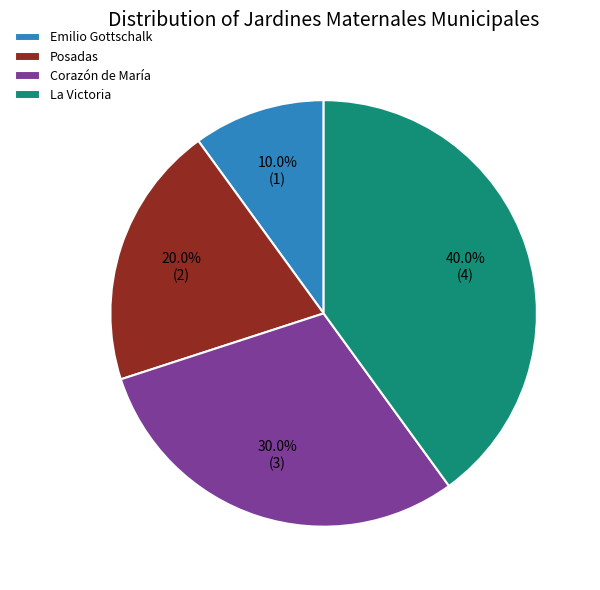

Does any single category account for the majority?

No